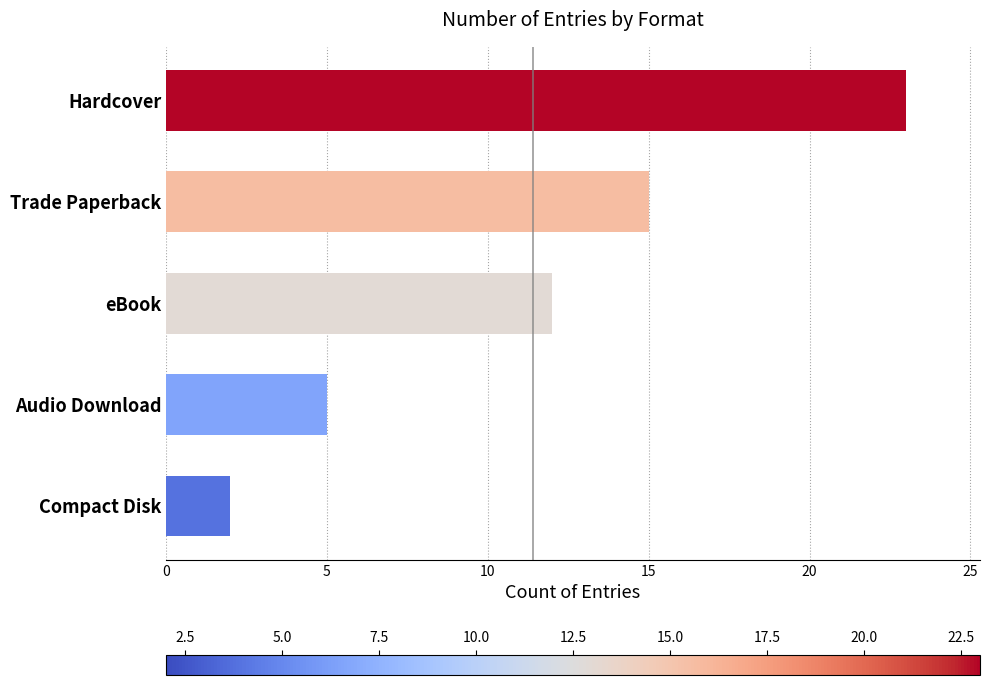

The chart shows a value of 5 at Trade Paperback. True or false?

False